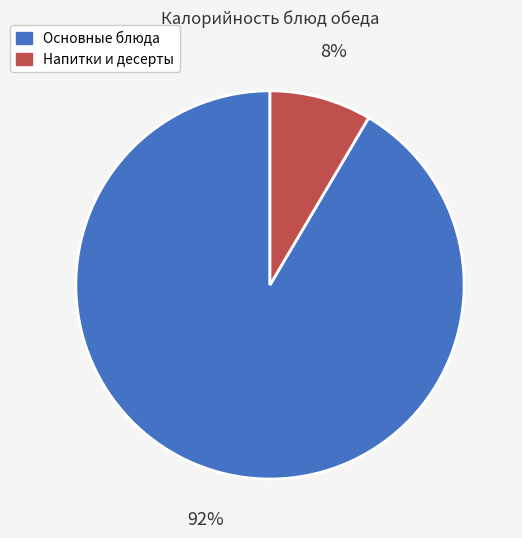

Is there a majority slice in this chart?

Yes